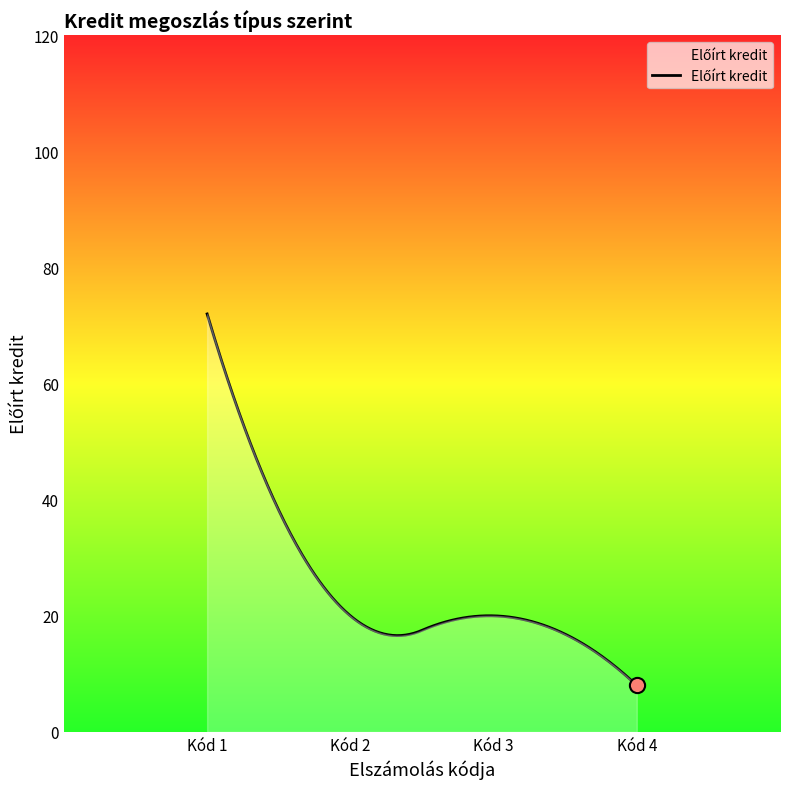

What is the difference between the maximum and minimum values?

64.0